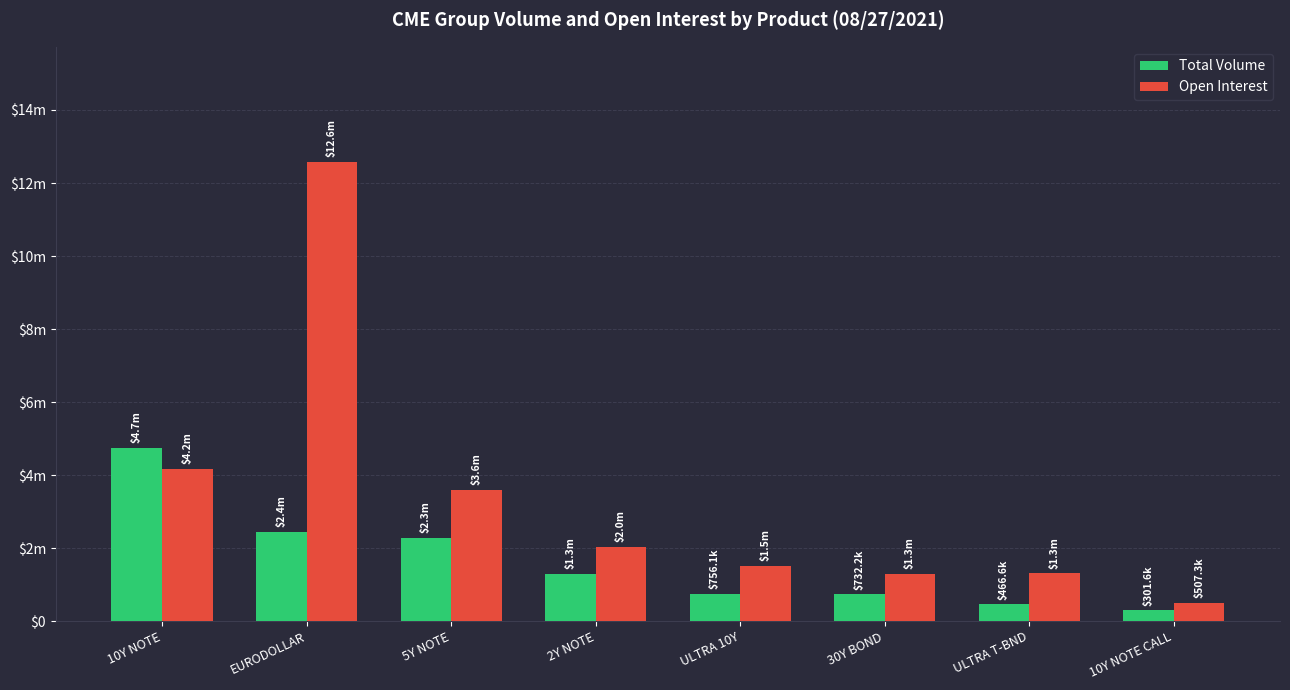

What is the difference between the maximum and second lowest values in the Total Volume series?

4274378